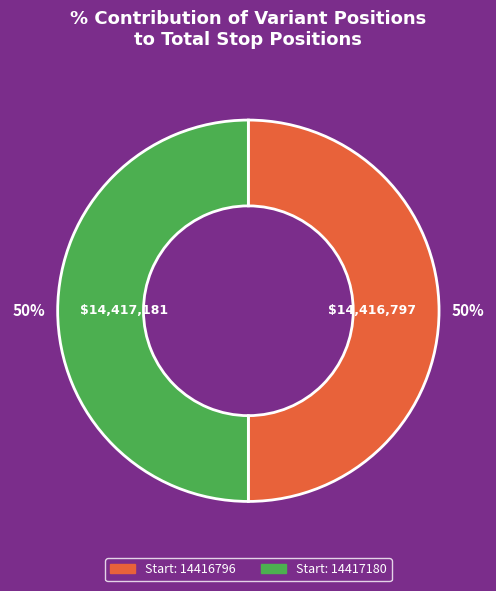

To the nearest percent, what is the average slice percentage?

50%